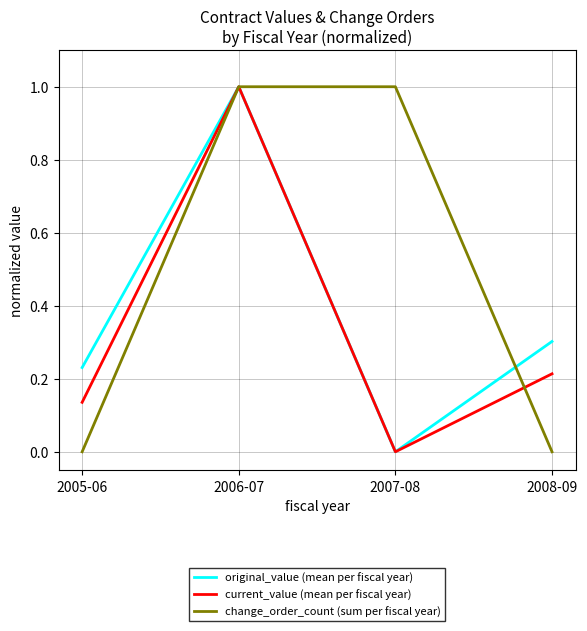

What position from the right is 2007-08?

2